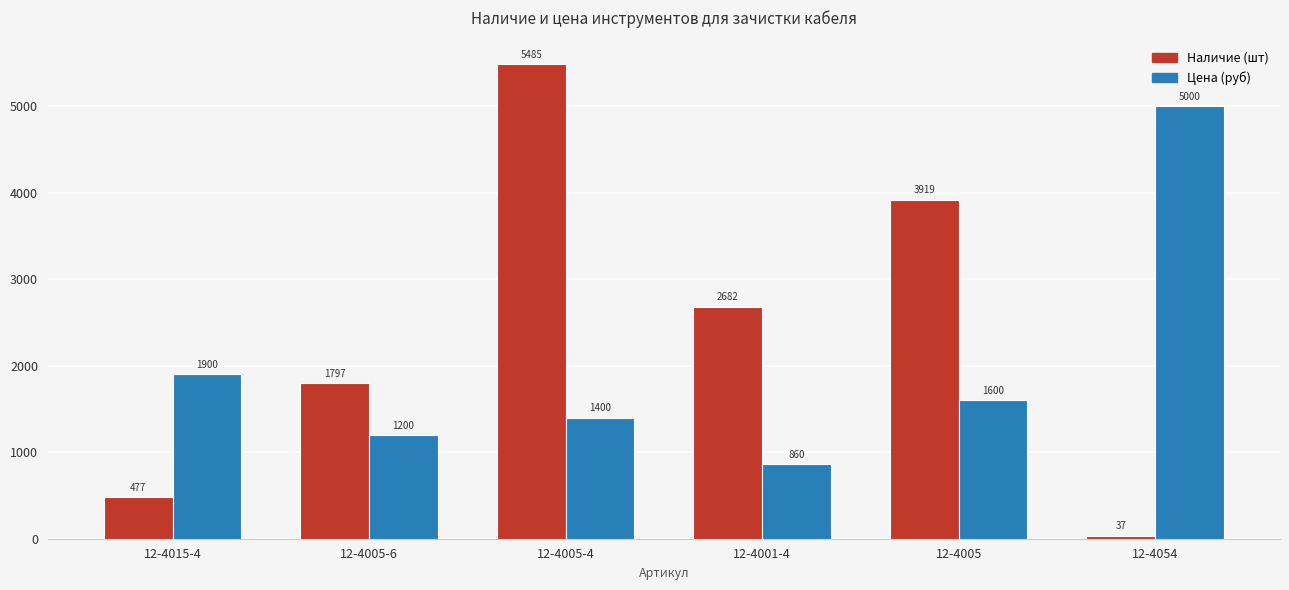

What is the spread (max minus min) of values at 12-4015-4?

1423